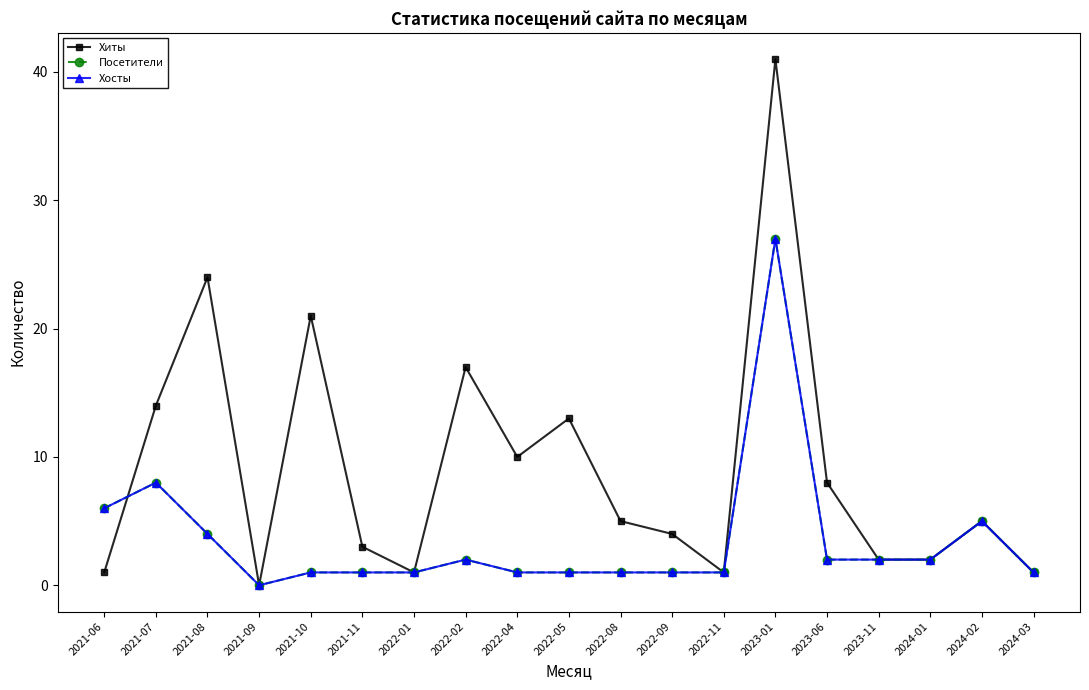

True or false: Посетители has a value of 3 at 2022-02.

False